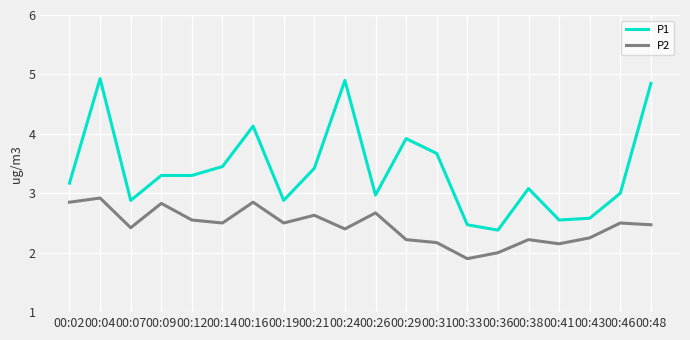

What is the sum of the P2 values at 00:36 and 00:07?

4.4